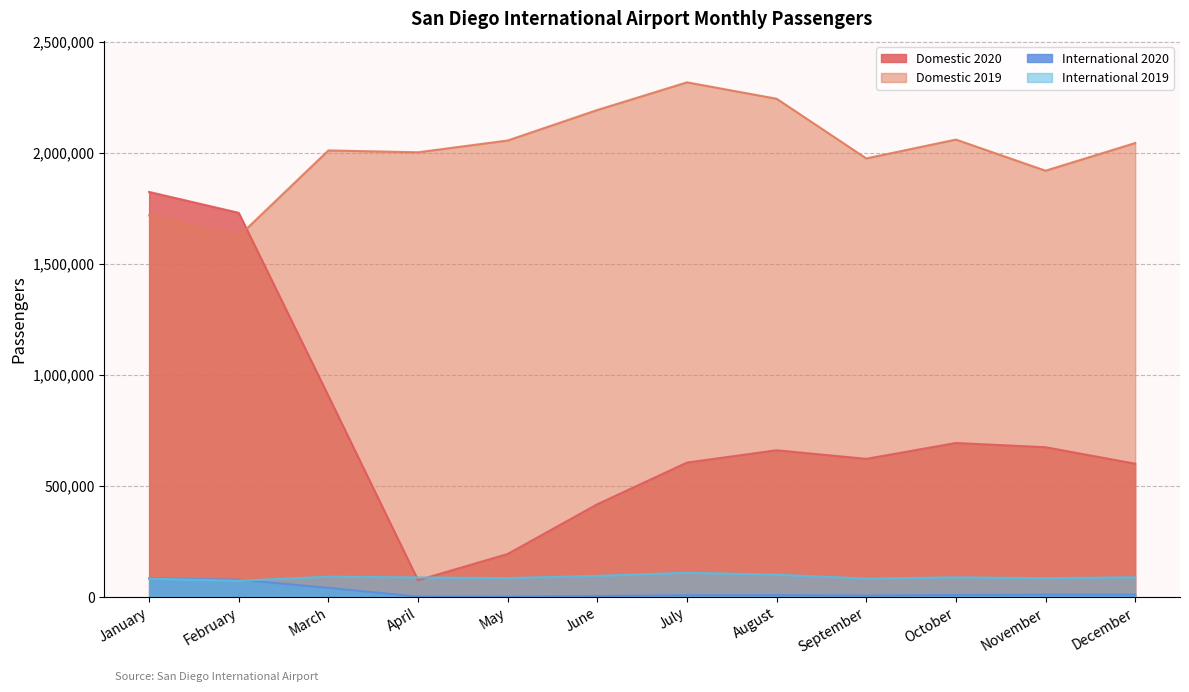

At which category does Domestic 2020 reach its first local valley?

April